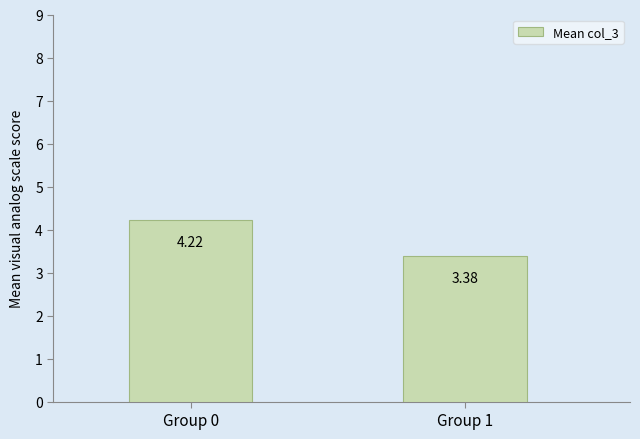

Rank the categories by value from highest to lowest.

Group 0, Group 1